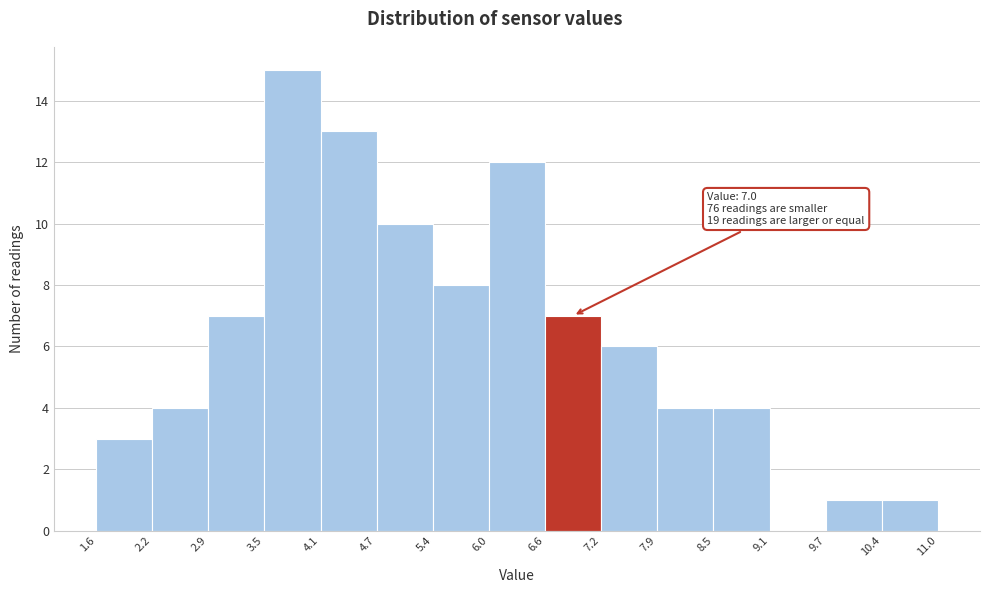

Over which range of the x-axis is the bar tallest?

3.5 to 4.1